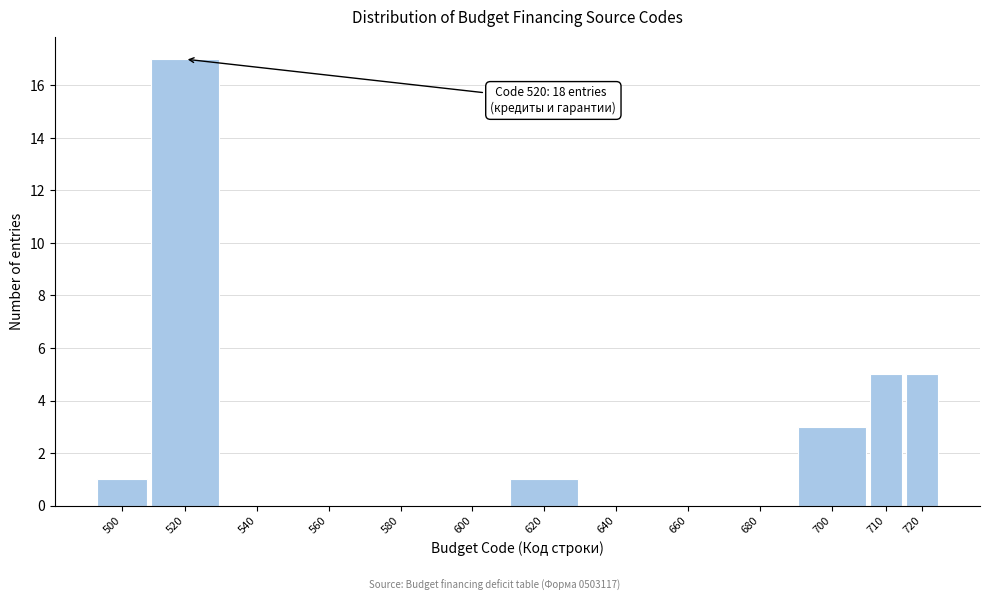

Reading left to right, transcribe all the data shown in this chart.

500=1	520=17	540=0	560=0	580=0	600=0	620=1	640=0	660=0	680=0	700=3	710=5	720=5